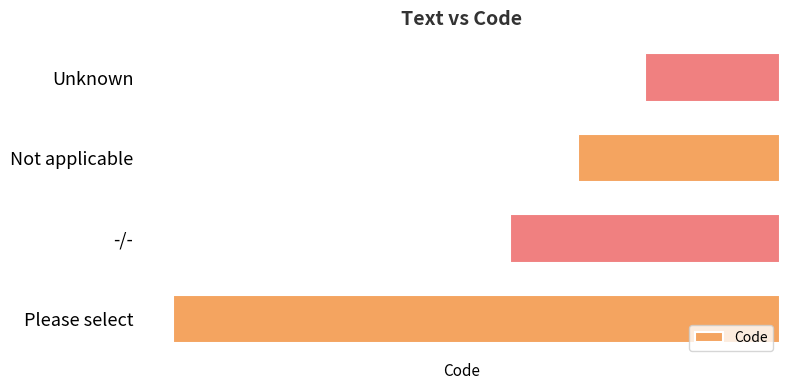

What is the average value?

-4